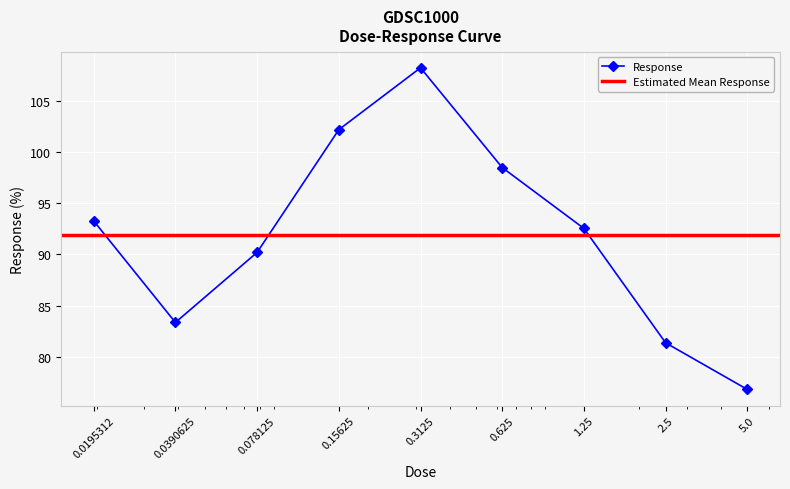

Reading right to left, extract all data points from this chart.

5.0=76.8	2.5=81.4	1.25=92.5	0.625=98.5	0.3125=108.2	0.15625=102.2	0.078125=90.2	0.0390625=83.4	0.0195312=93.3